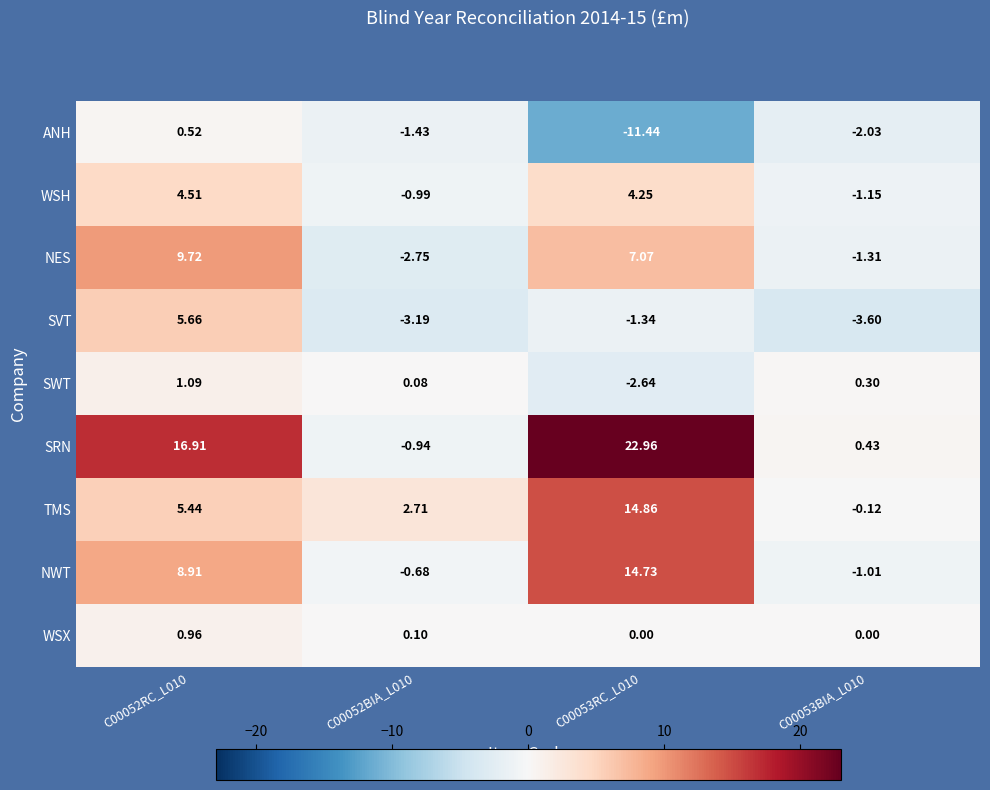

Rank the series at C00052RC_L010 from lowest to highest value.

ANH, WSX, SWT, WSH, TMS, SVT, NWT, NES, SRN